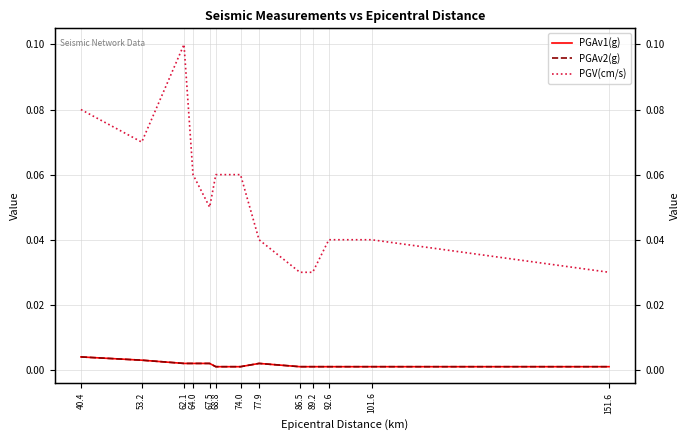

Is it true that PGV(cm/s) equals 0.1 at 53.2?

False